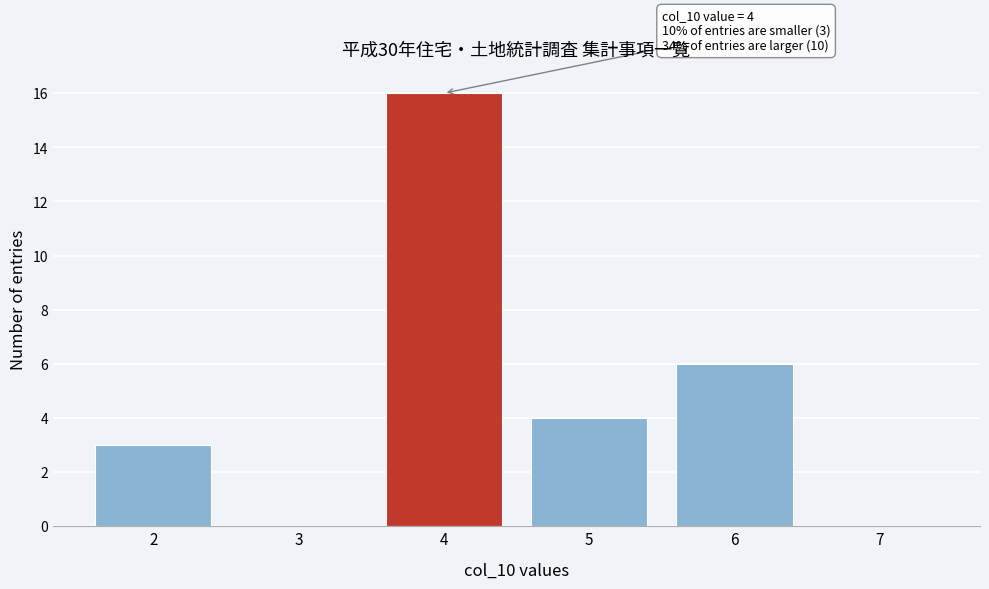

Reading right to left, transcribe all the data shown in this chart.

7=0	6=6	5=4	4=16	3=0	2=3